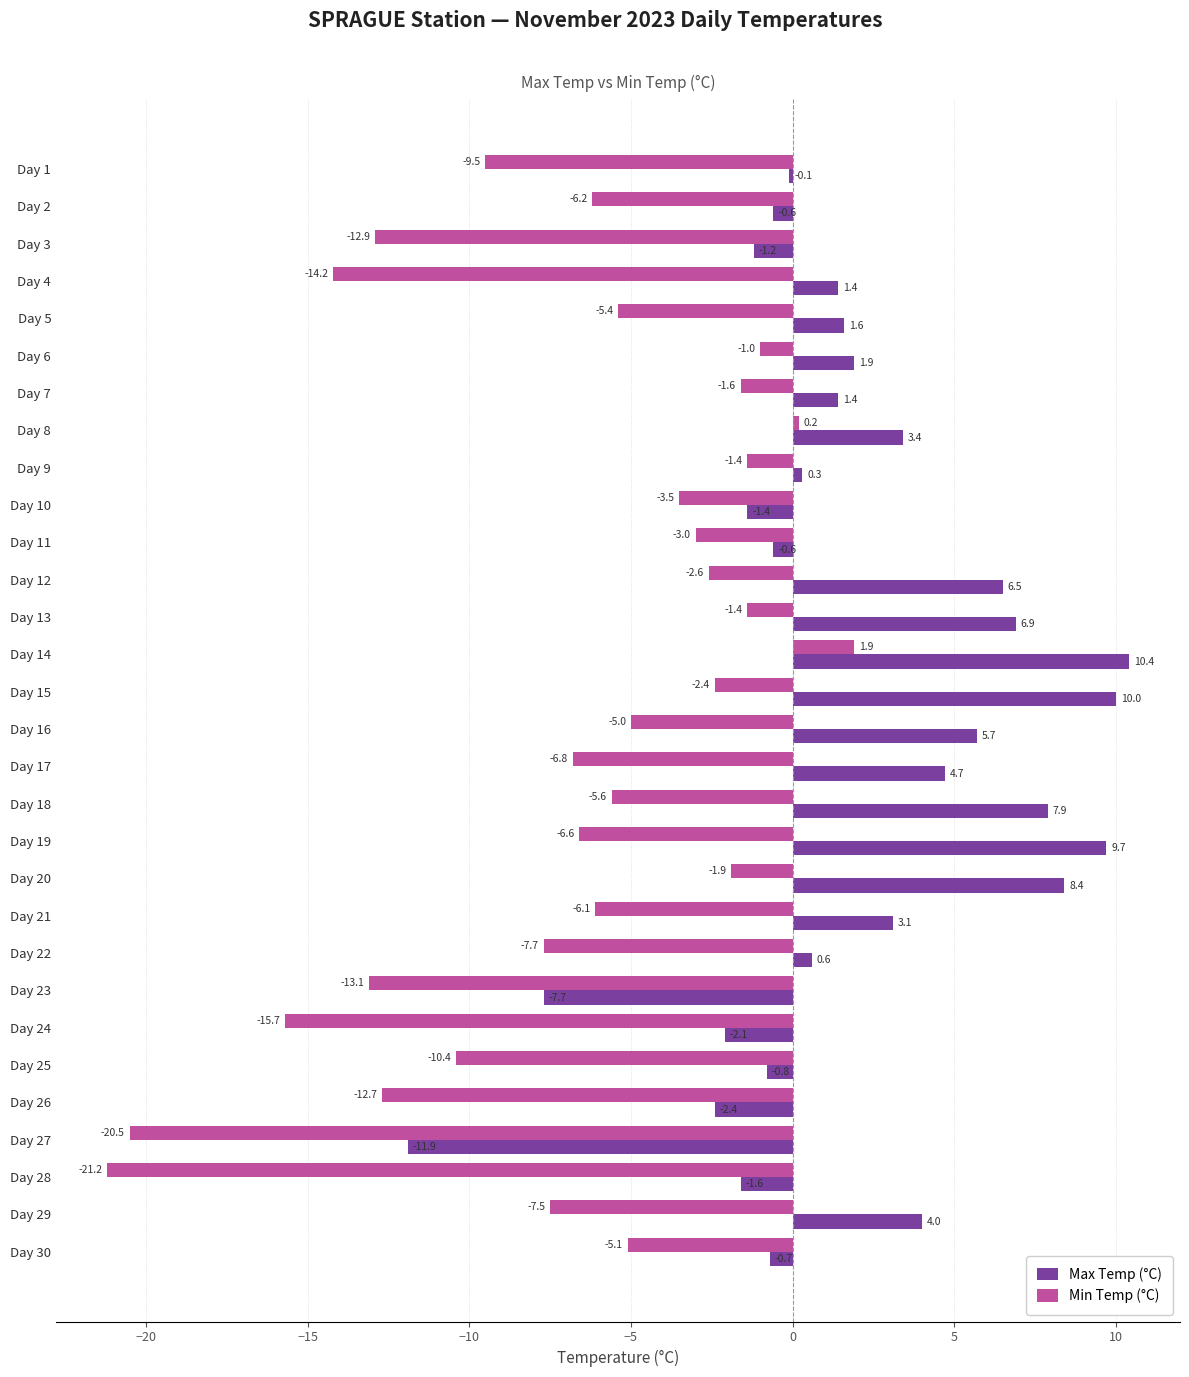

What is the sum of all Max Temp (°C) values?

56.8